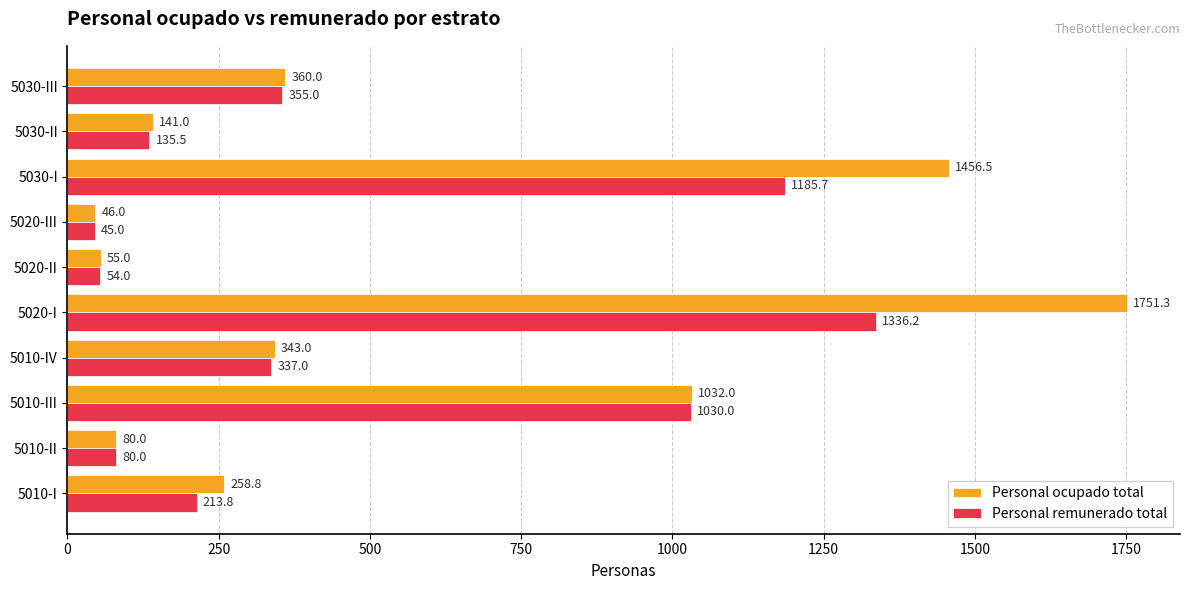

What is the total value across all series at 5030-I?

2642.2